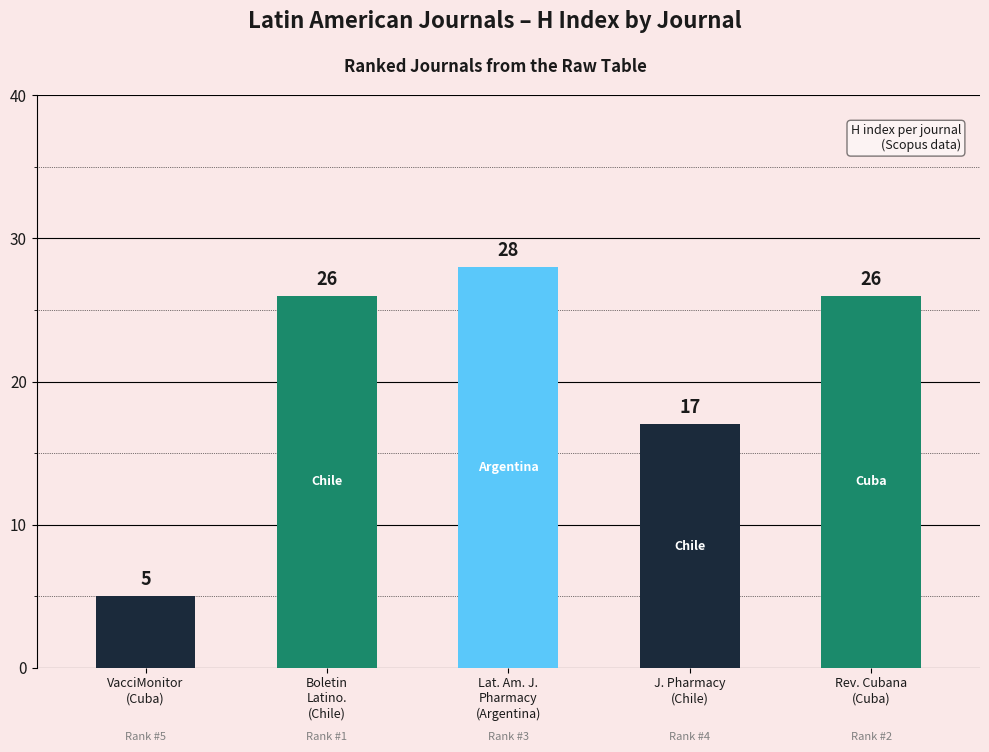

What is the sum of all values?

102